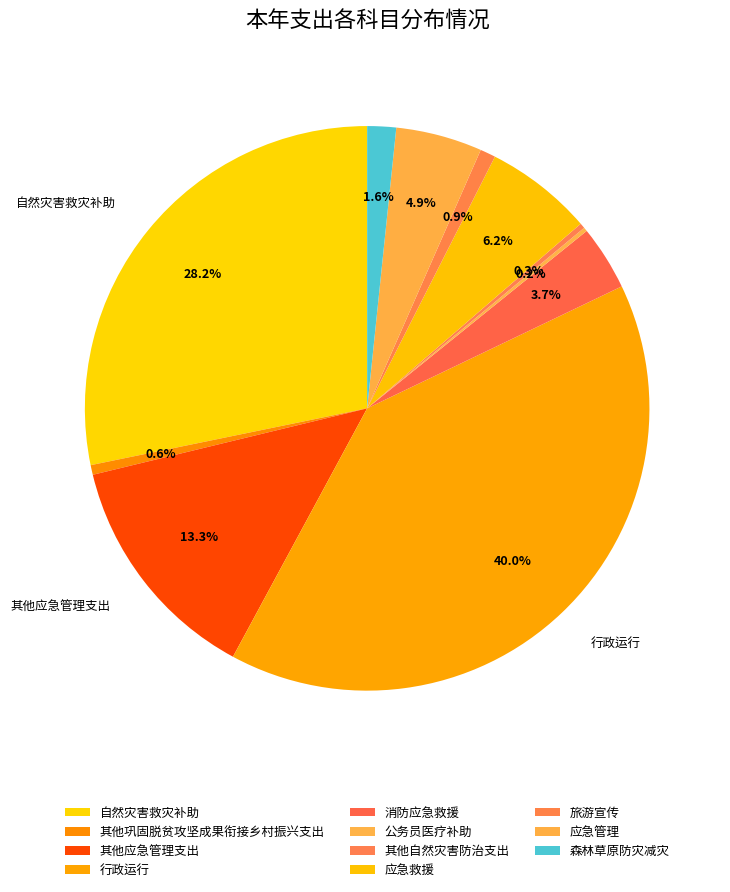

True or false: 旅游宣传 accounts for 1% of the total.

True